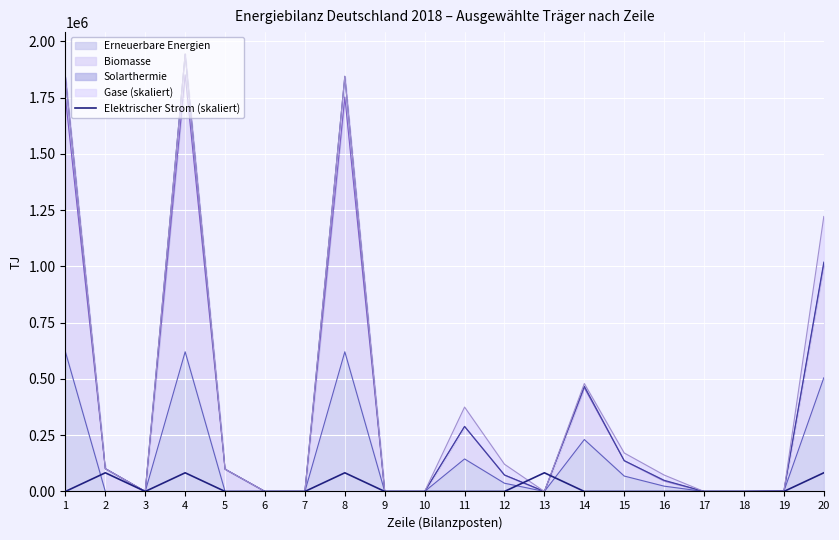

The value at 5 is 0.0. True or false?

True